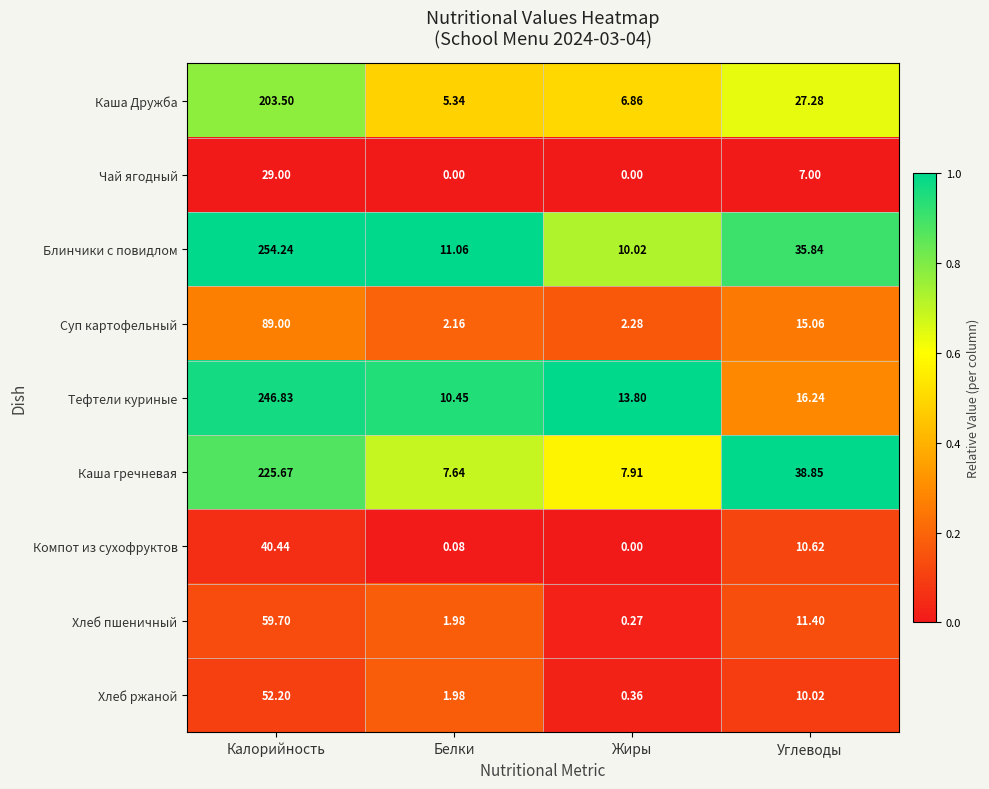

Which category has the lowest value in the Каша Дружба series?

Белки